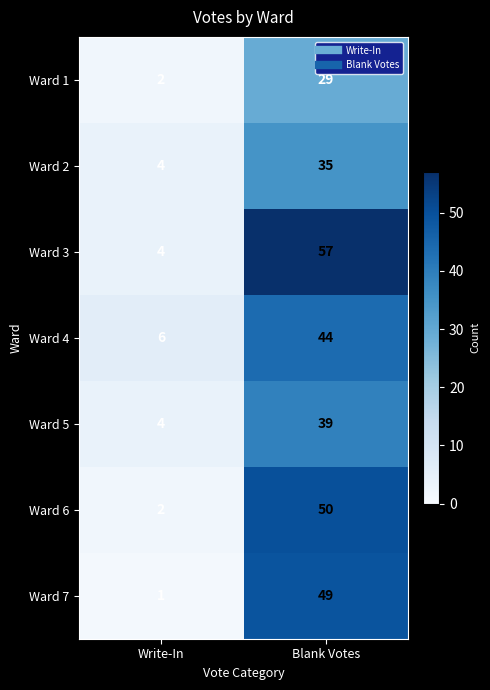

Reading right to left, transcribe all the data shown in this chart.

Ward 1: Blank Votes=29	Write-In=2
Ward 2: Blank Votes=35	Write-In=4
Ward 3: Blank Votes=57	Write-In=4
Ward 4: Blank Votes=44	Write-In=6
Ward 5: Blank Votes=39	Write-In=4
Ward 6: Blank Votes=50	Write-In=2
Ward 7: Blank Votes=49	Write-In=1